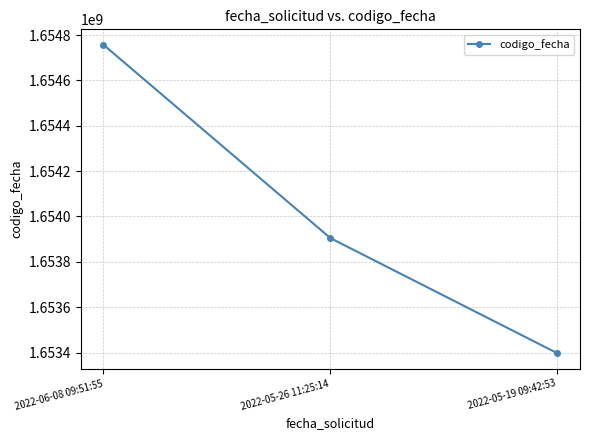

What is the sum of all values?

4962058665